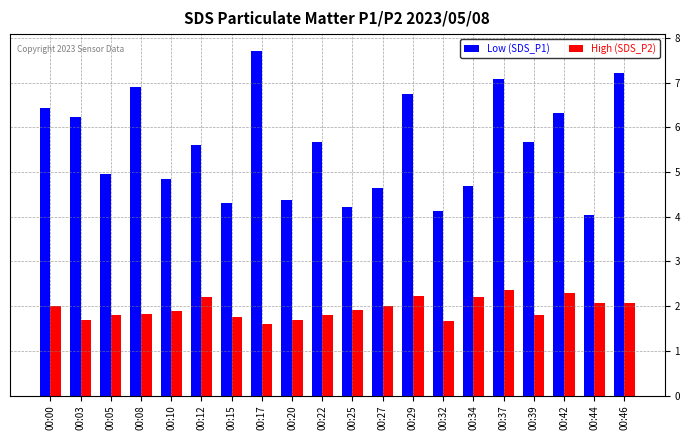

At 00:03, list the series in order from smallest to largest.

High (SDS_P2), Low (SDS_P1)